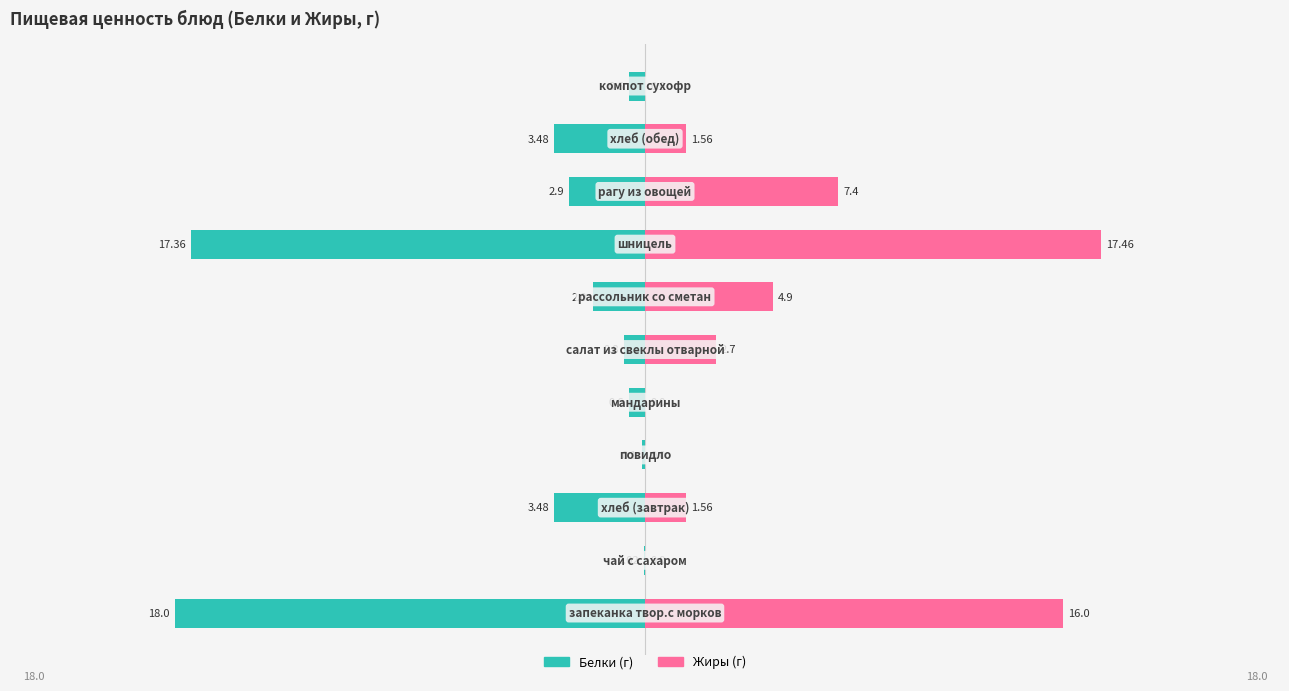

How many data points in Белки are less than -2?

5